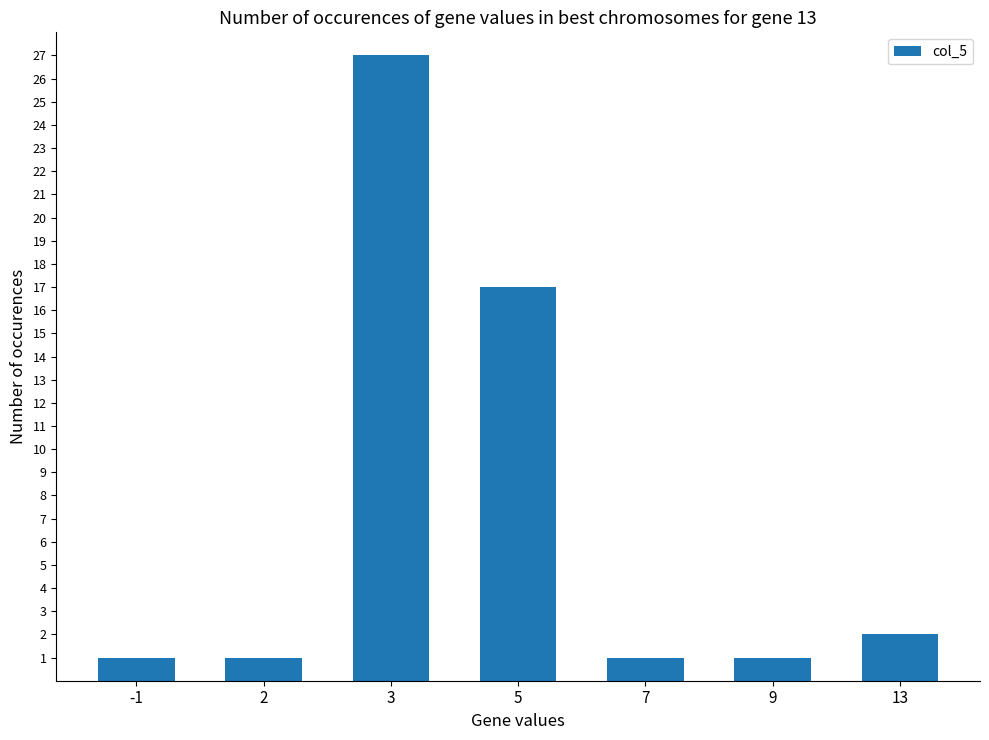

Is it true that the value at 5 is 9?

False